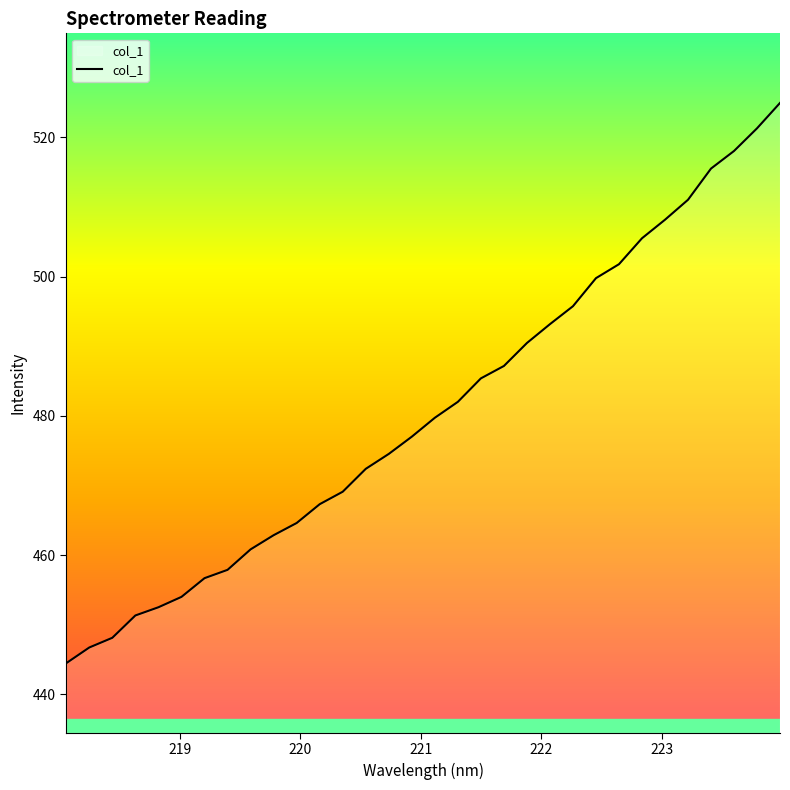

Reading left to right, list all the values displayed in this chart.

444.5	446.7	448.1	451.3	452.5	454.0	456.7	457.9	460.8	462.9	464.6	467.3	469.1	472.4	474.5	477.0	479.7	482.0	485.4	487.2	490.5	493.2	495.8	499.8	501.8	505.5	508.2	511.0	515.5	518.1	521.3	525.0